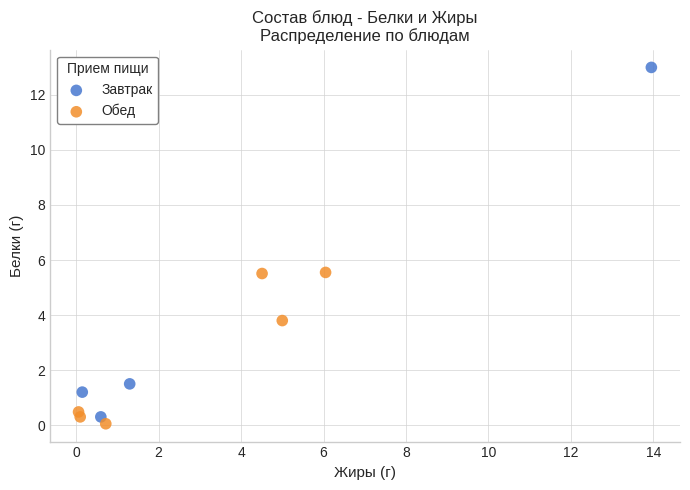

Which series has the largest Y range (max minus min)?

Завтрак